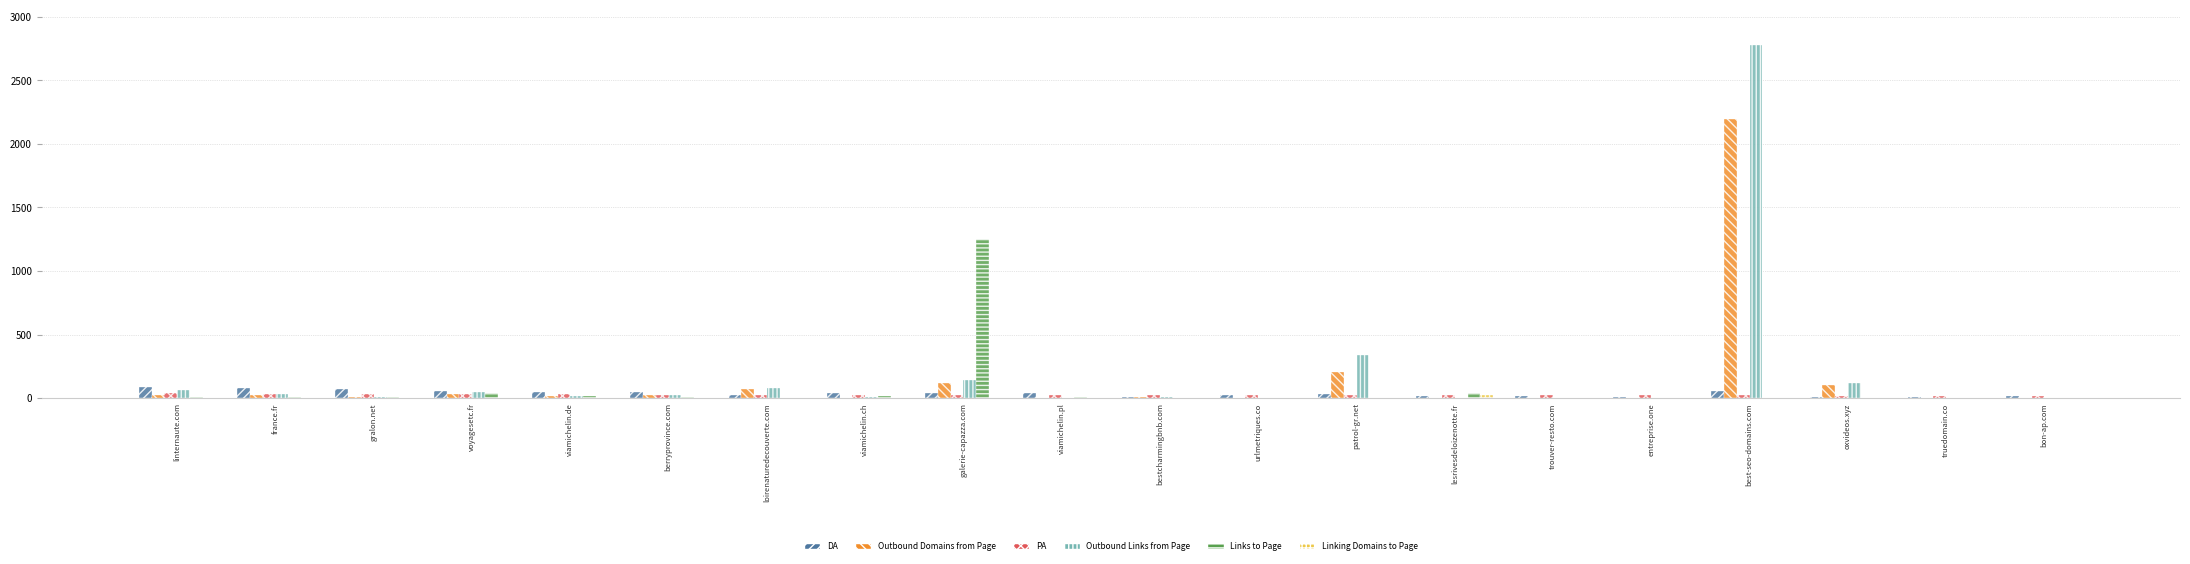

What is the difference between the Outbound Domains from Page values at oxvideos.xyz and trouver-resto.com?

99